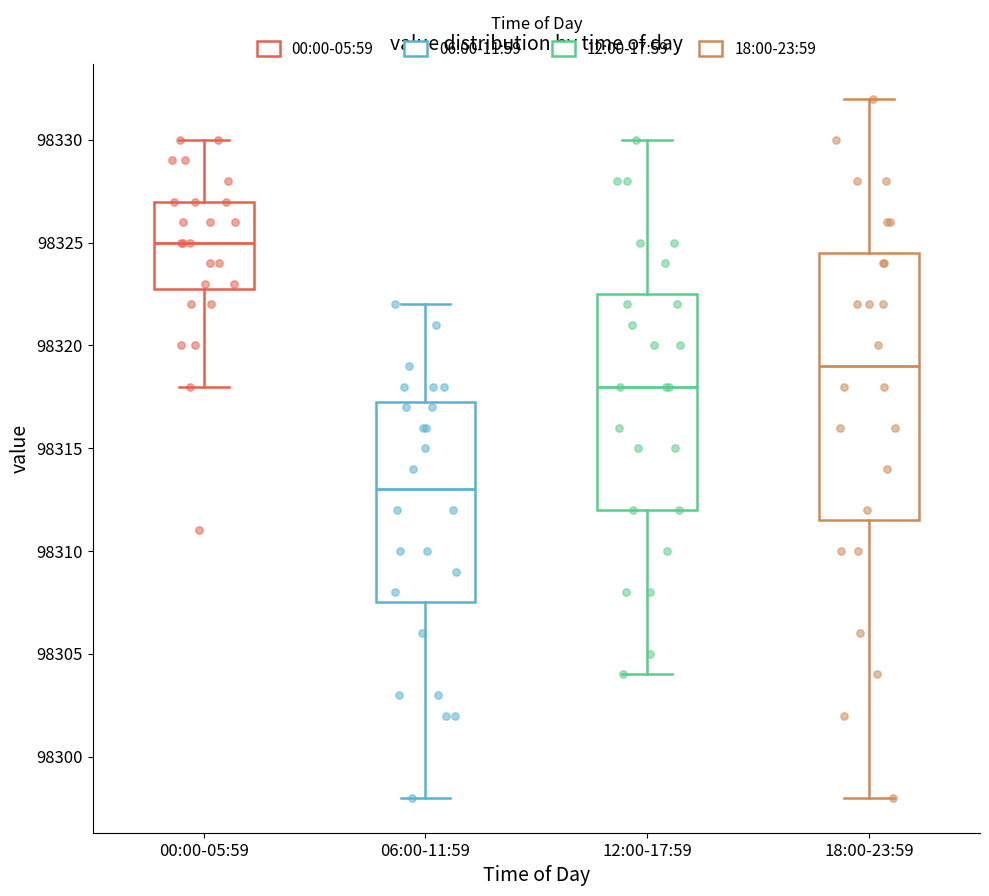

Where does the median line of the box for 18:00-23:59 sit on the y-axis? The values are not printed on the chart, so give them approximately, as read against the axis.

98319.0